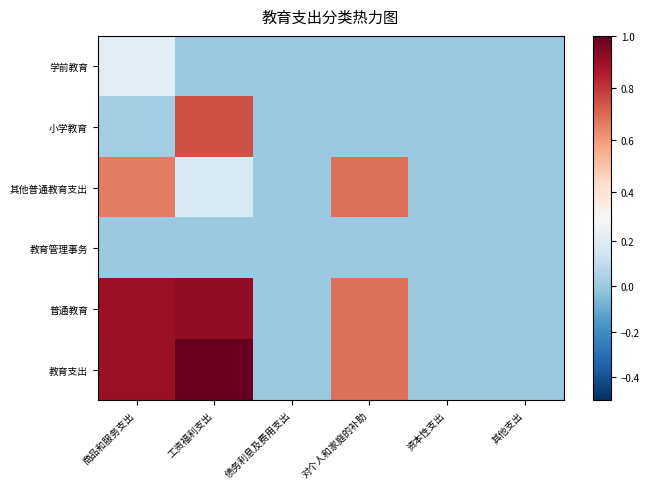

Which series has the widest spread of values?

教育支出